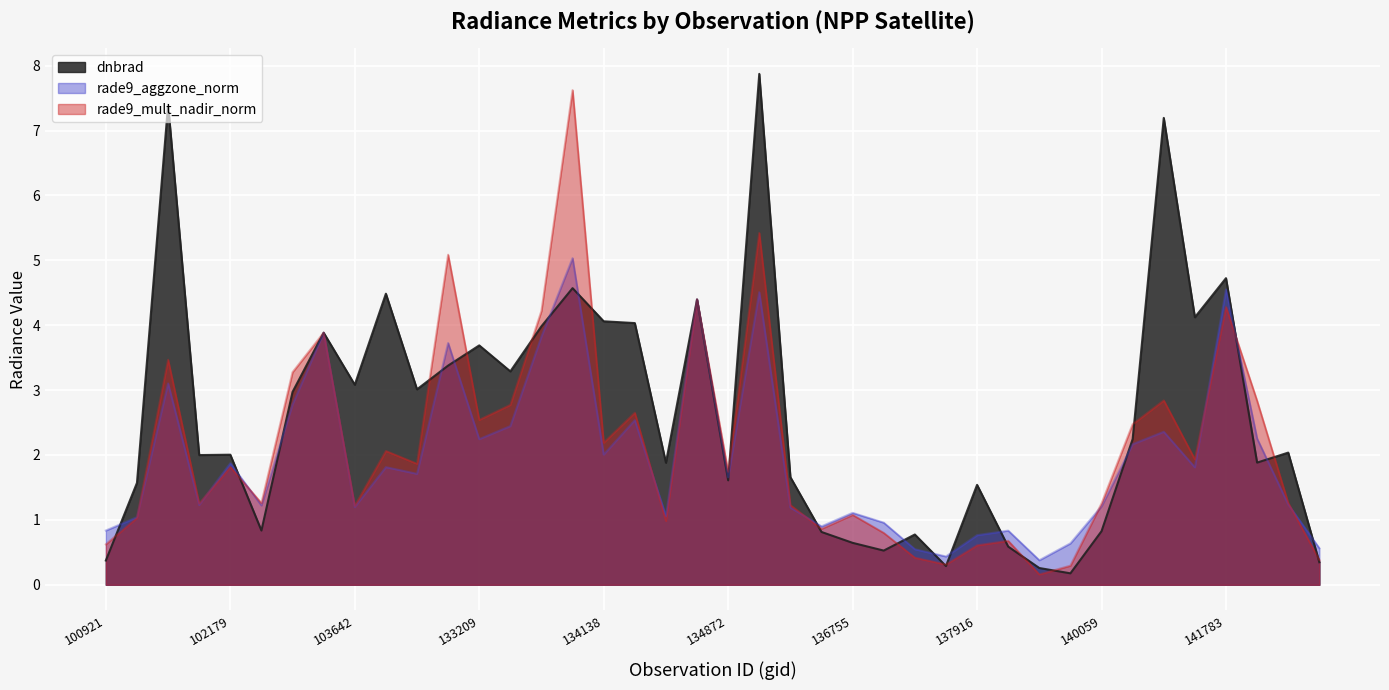

Is the value of rade9_aggzone_norm at 39 greater than the value of rade9_mult_nadir_norm at 14?

No